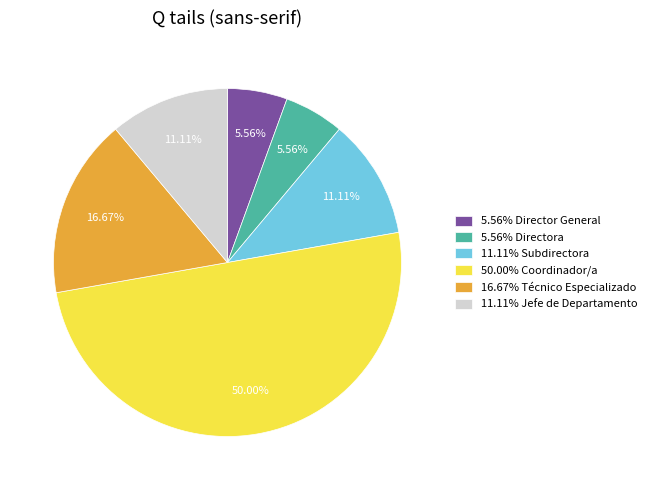

Does 11.11% Jefe de Departamento account for over 50% of the chart?

No